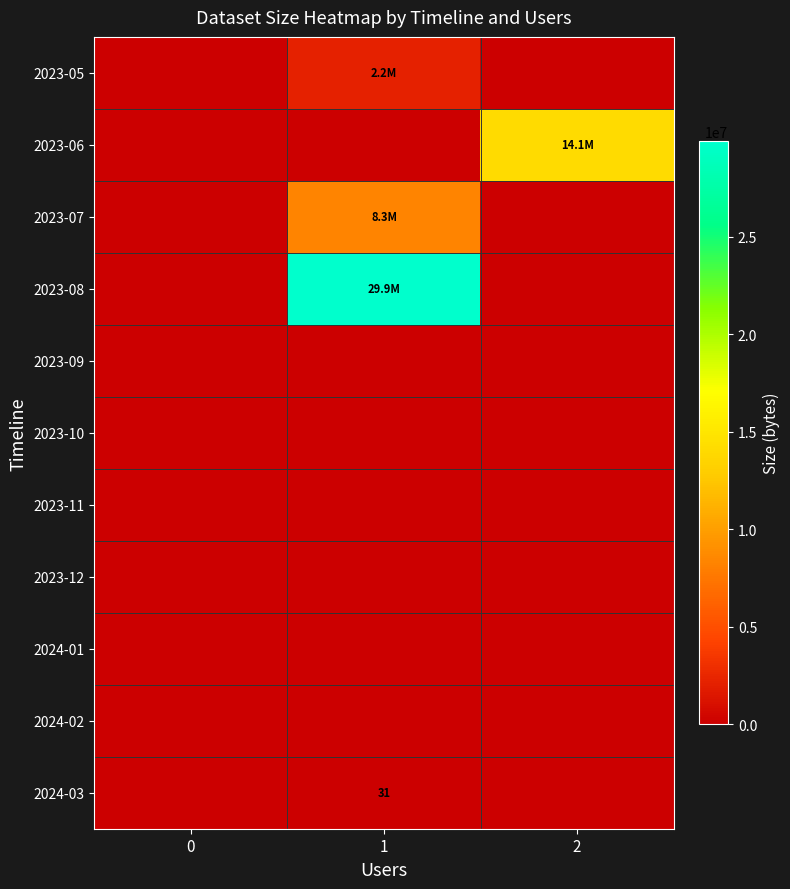

What is the difference between the highest and lowest values at 1?

29892564